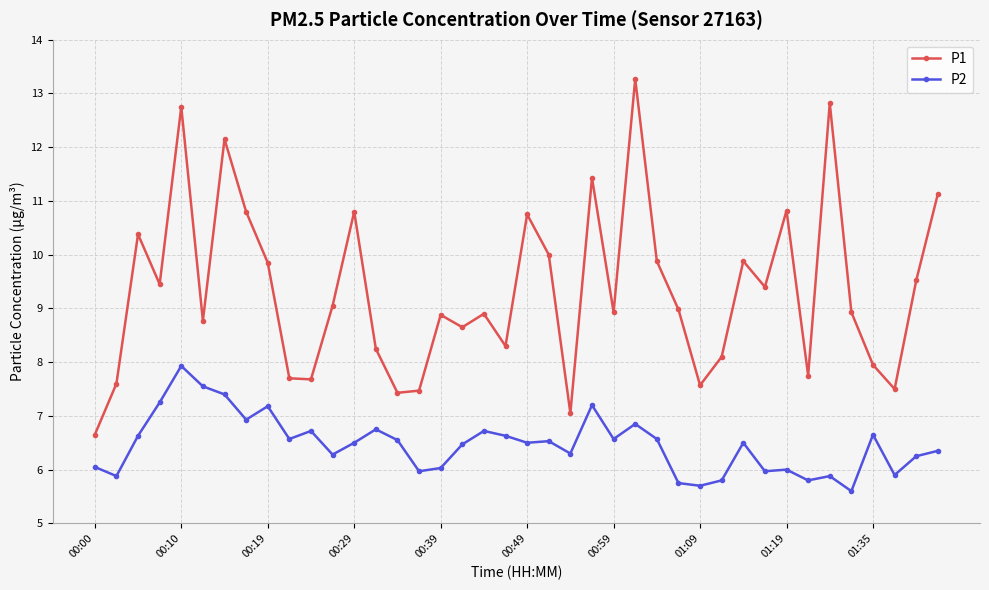

True or false: P2 has more than 1 points higher than both neighbors.

True